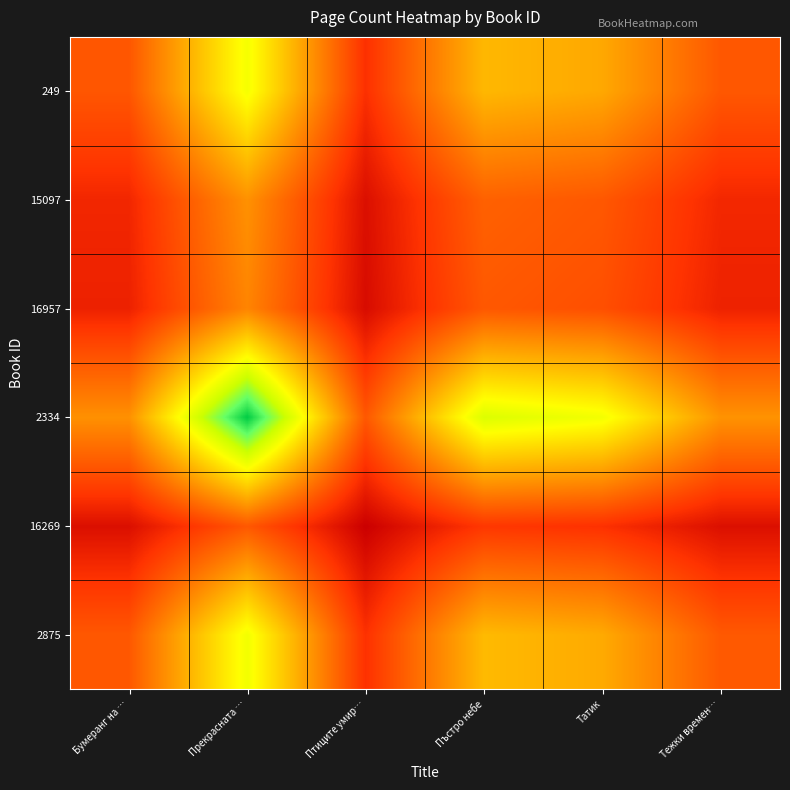

What is the spread (max minus min) of values at Бумеранг на …?

1.1